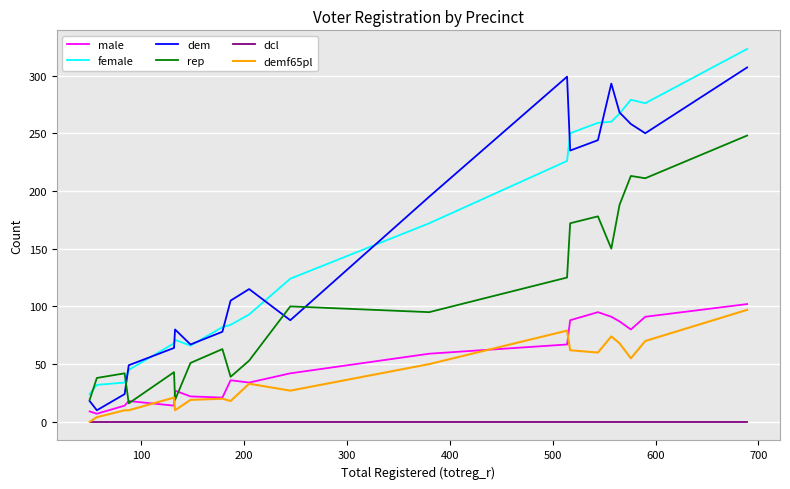

What is the greatest value displayed?

323